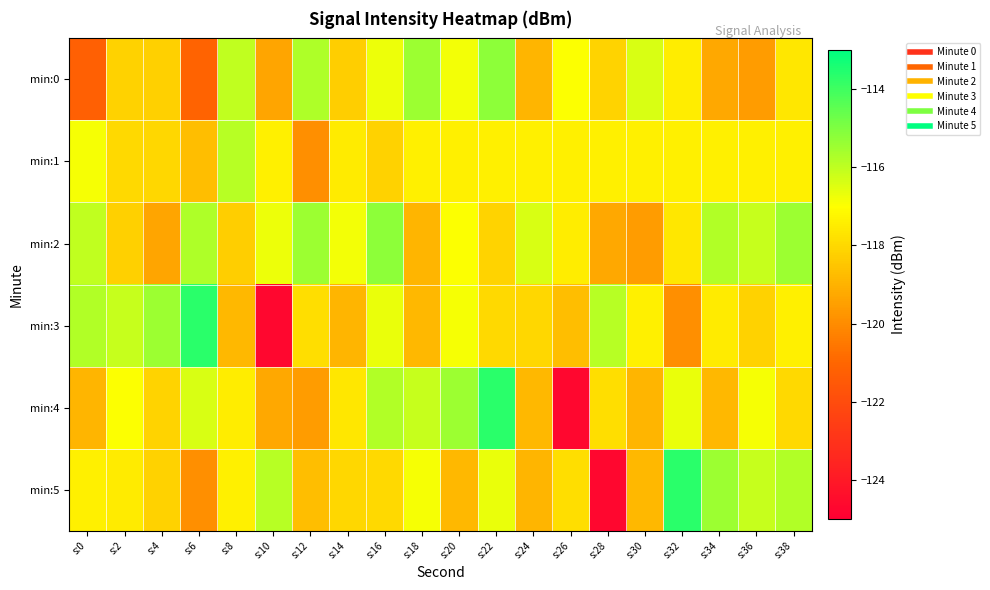

Which series changed the most between s:2 and s:16?

min:2